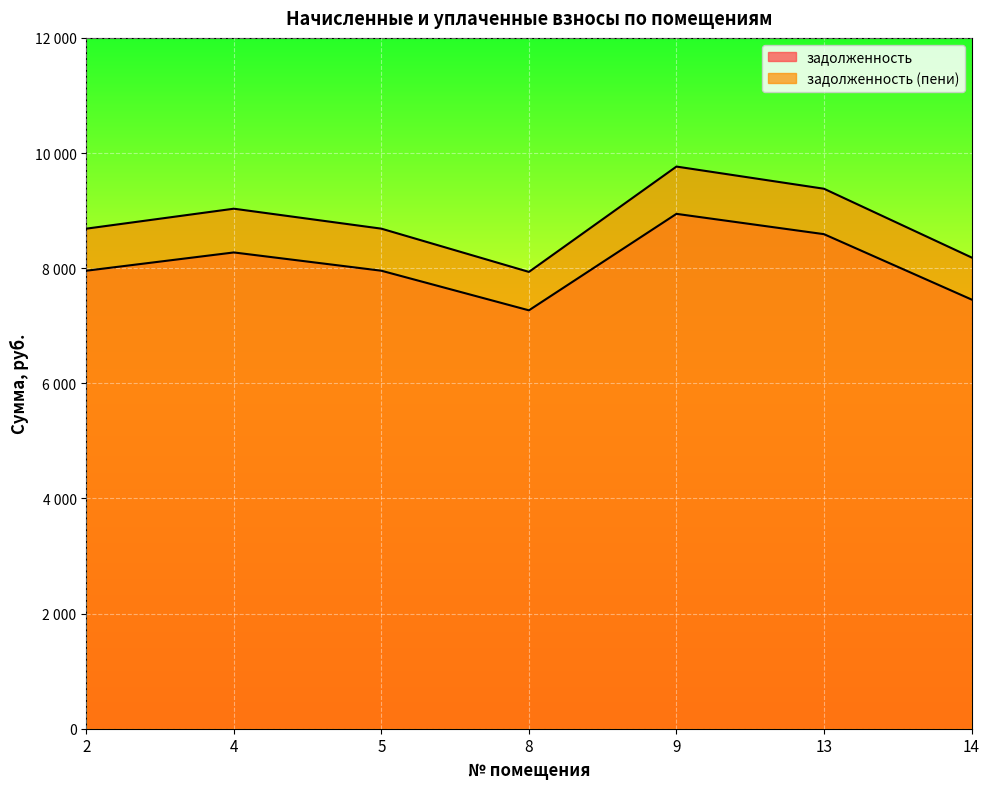

Does the chart display data point markers on the line(s)?

No